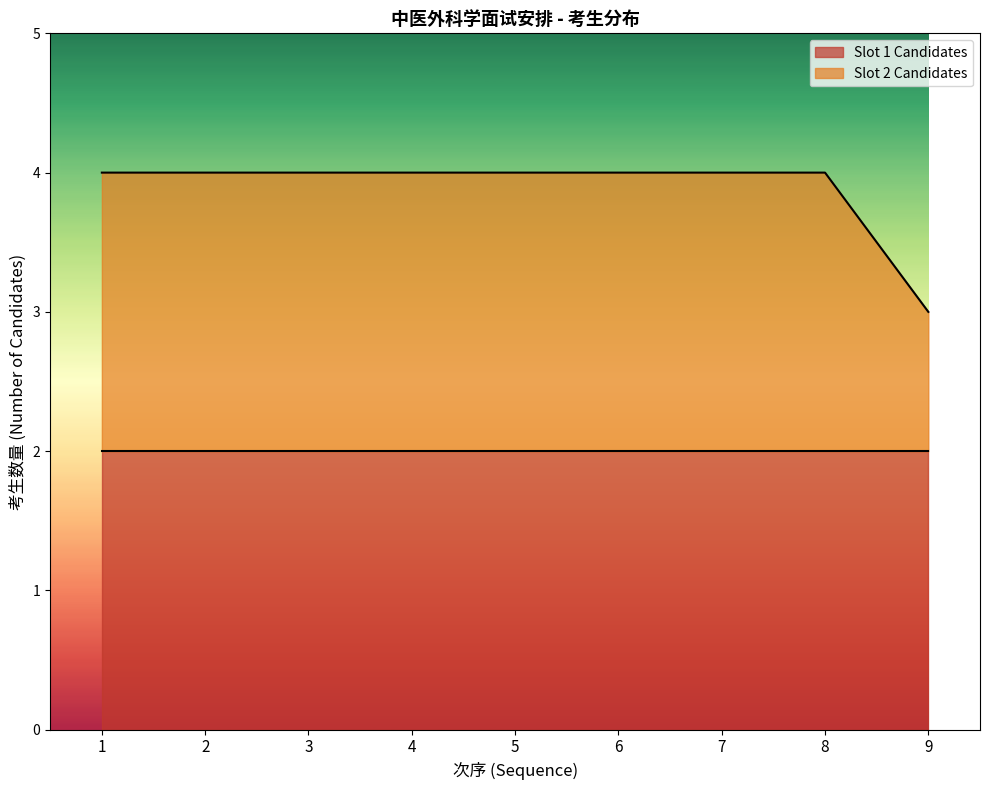

What is the approximate value at 8?

4